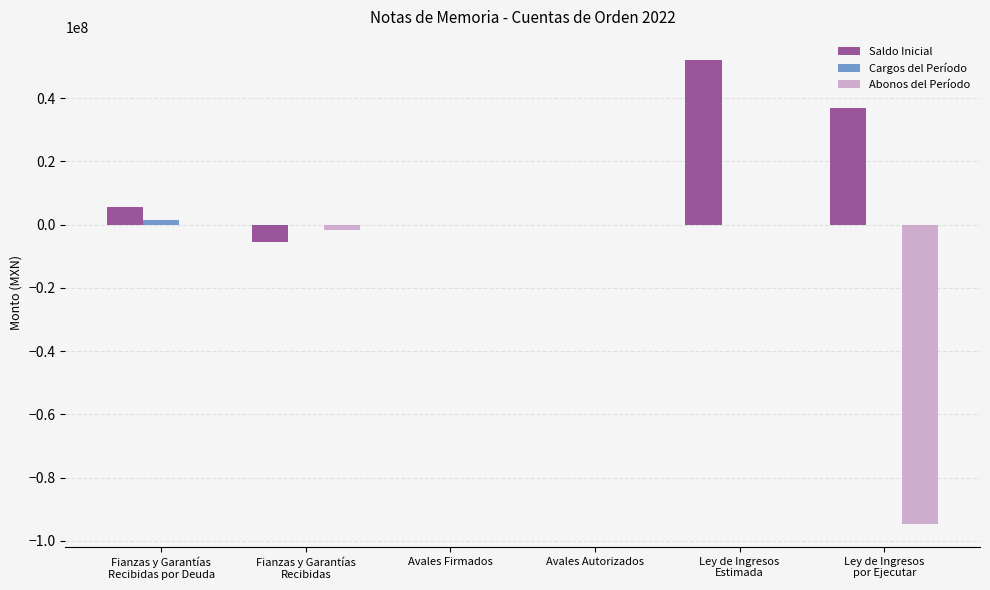

The value of Abonos del Período at Avales Autorizados is -59566954.6. True or false?

False